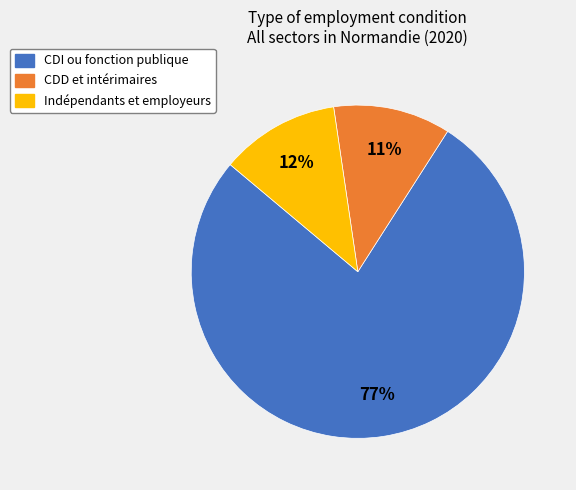

Which slice is the largest?

CDI ou fonction publique